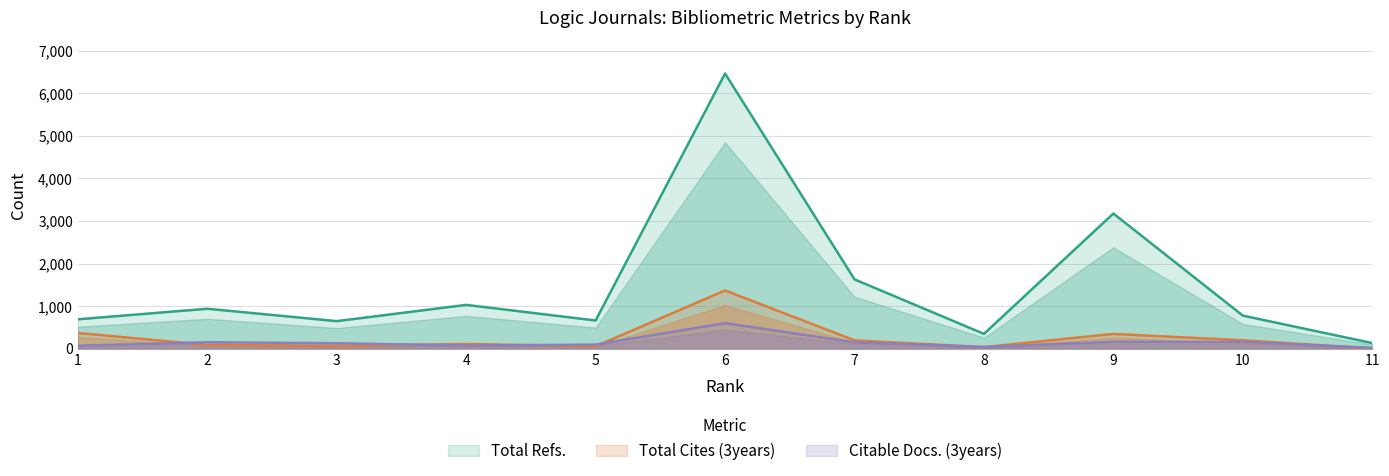

What is the value of the Citable Docs. (3years) point at the 1st from the left?

72